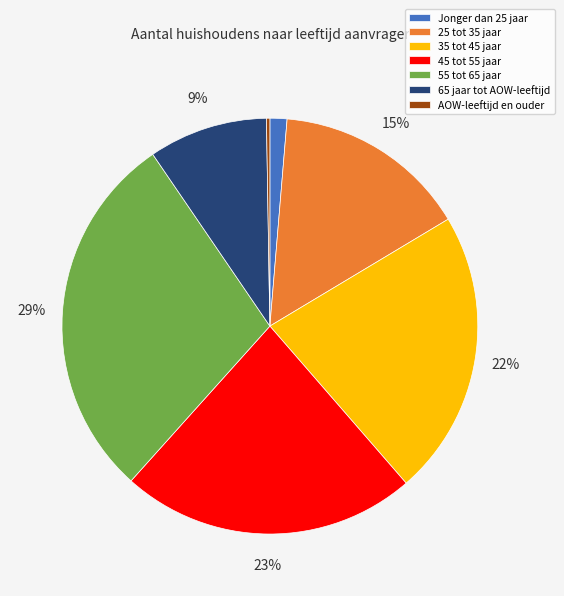

To the nearest percent, what is the difference between the largest and smallest slice percentages?

29%